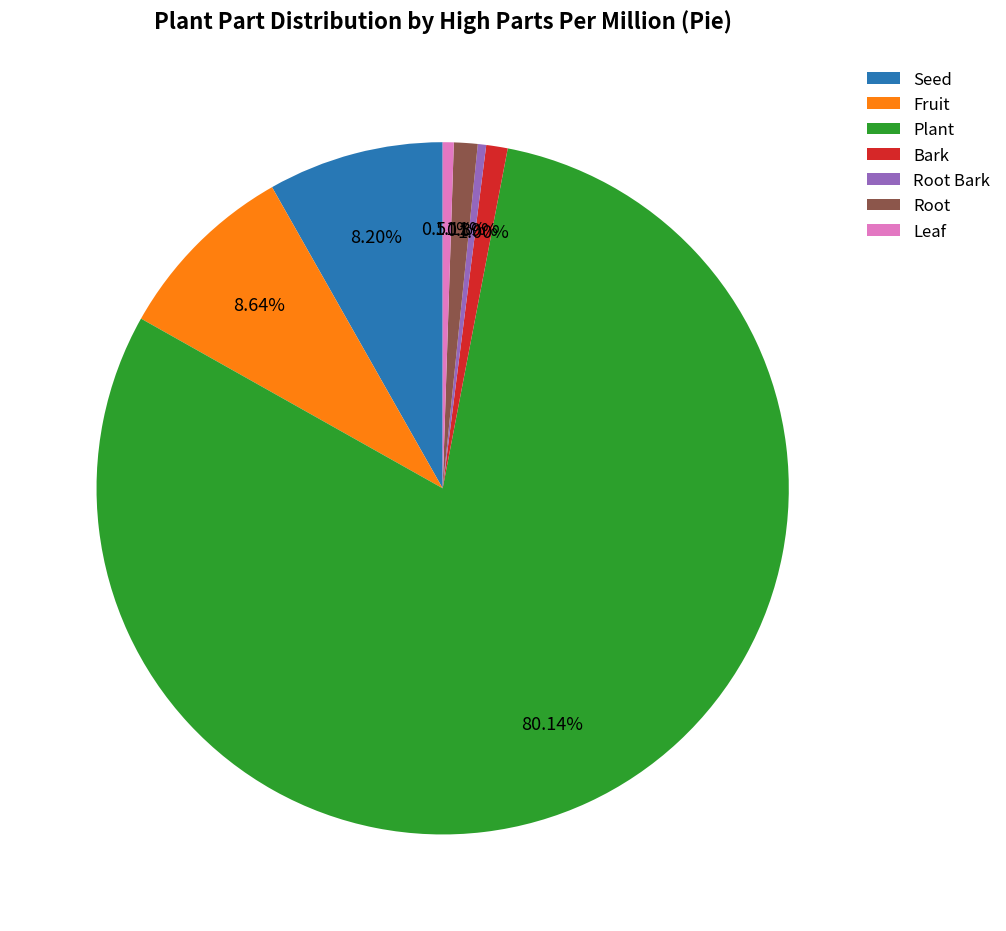

Is there a majority slice in this chart?

Yes